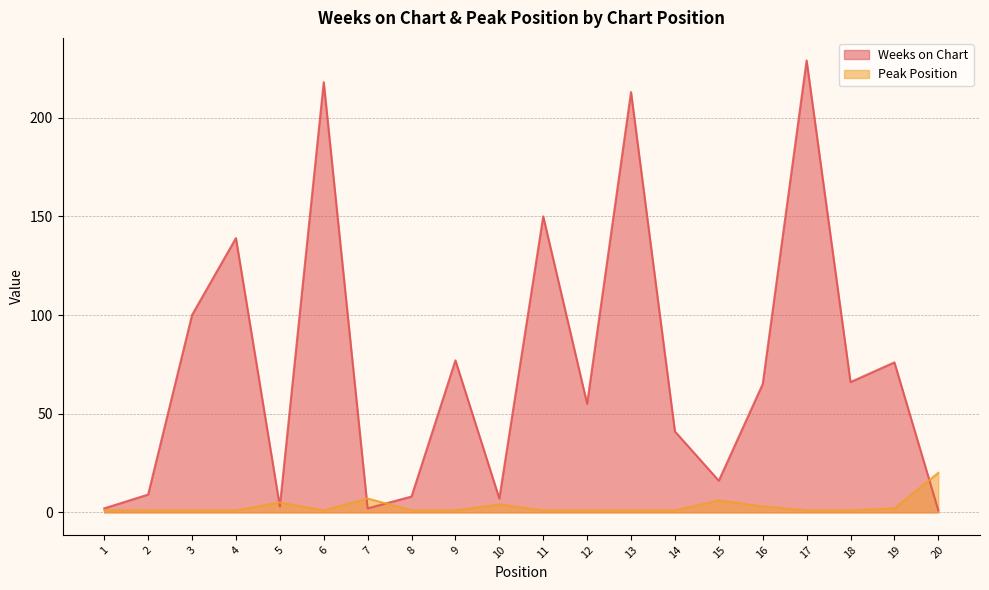

Which has a higher value, 13 or 7?

13